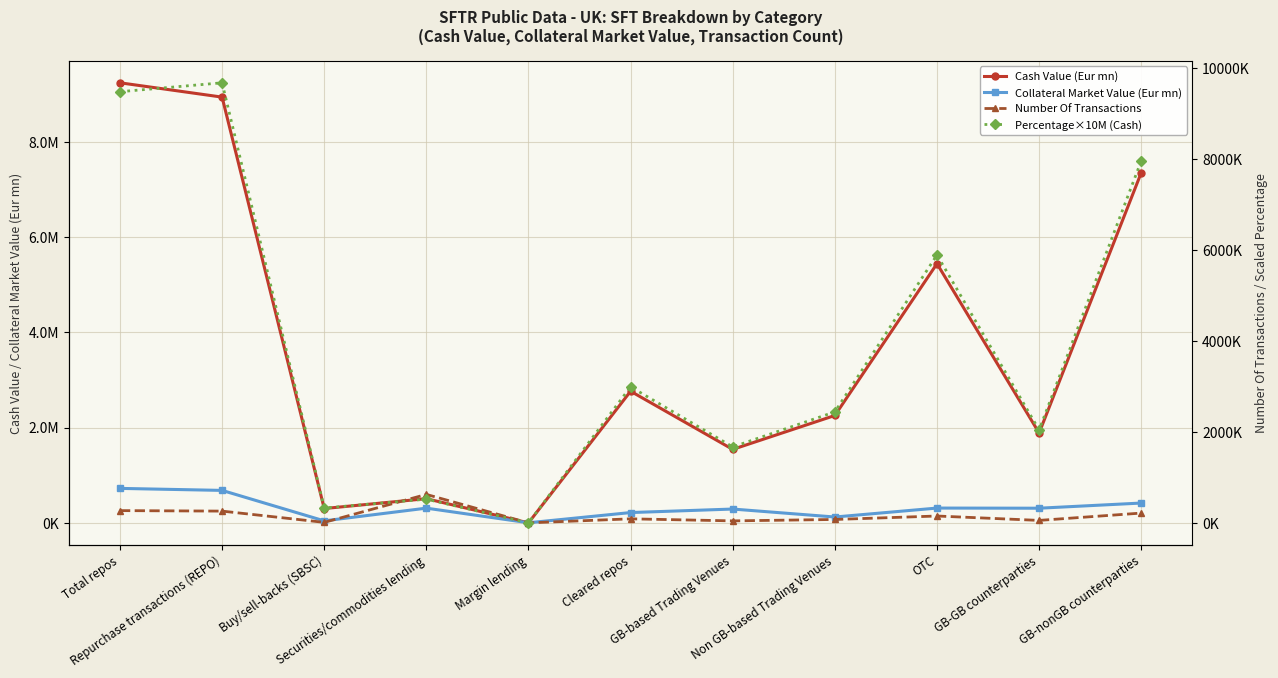

What are all the series names shown in the legend?

Cash Value (Eur mn), Collateral Market Value (Eur mn), Number Of Transactions, Percentage×10M (Cash)